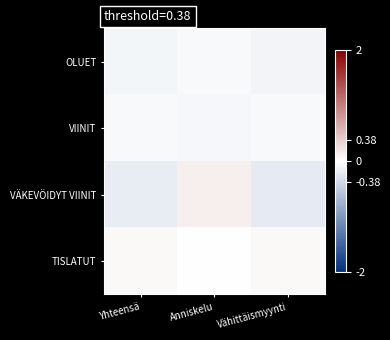

What is the smallest value displayed?

-0.2